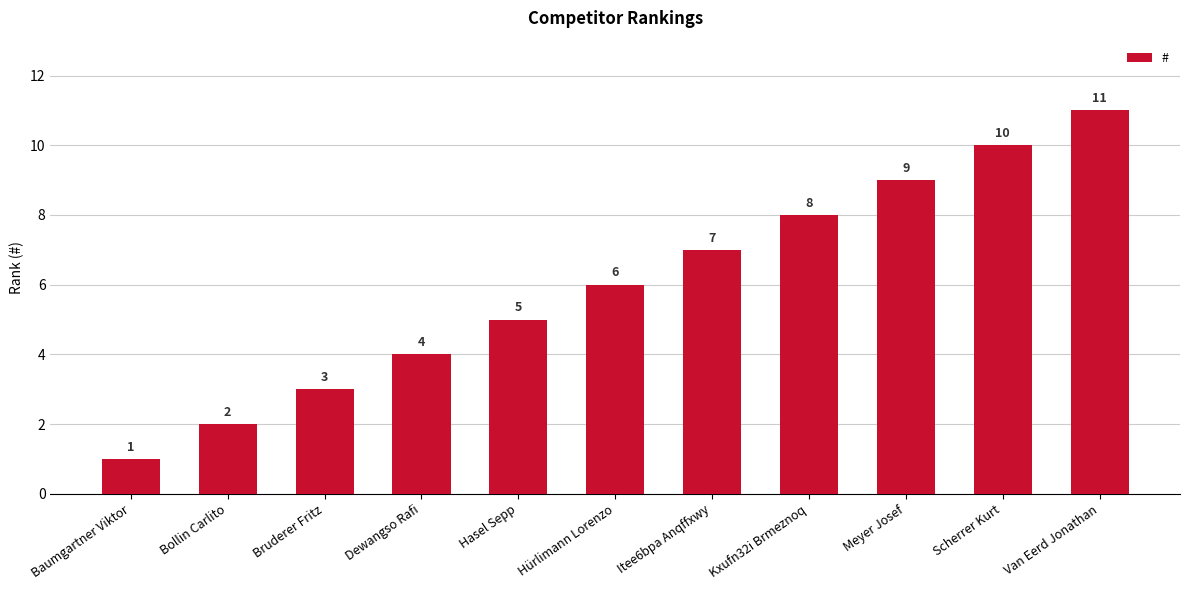

Is it true that the value at Scherrer Kurt is 18?

False